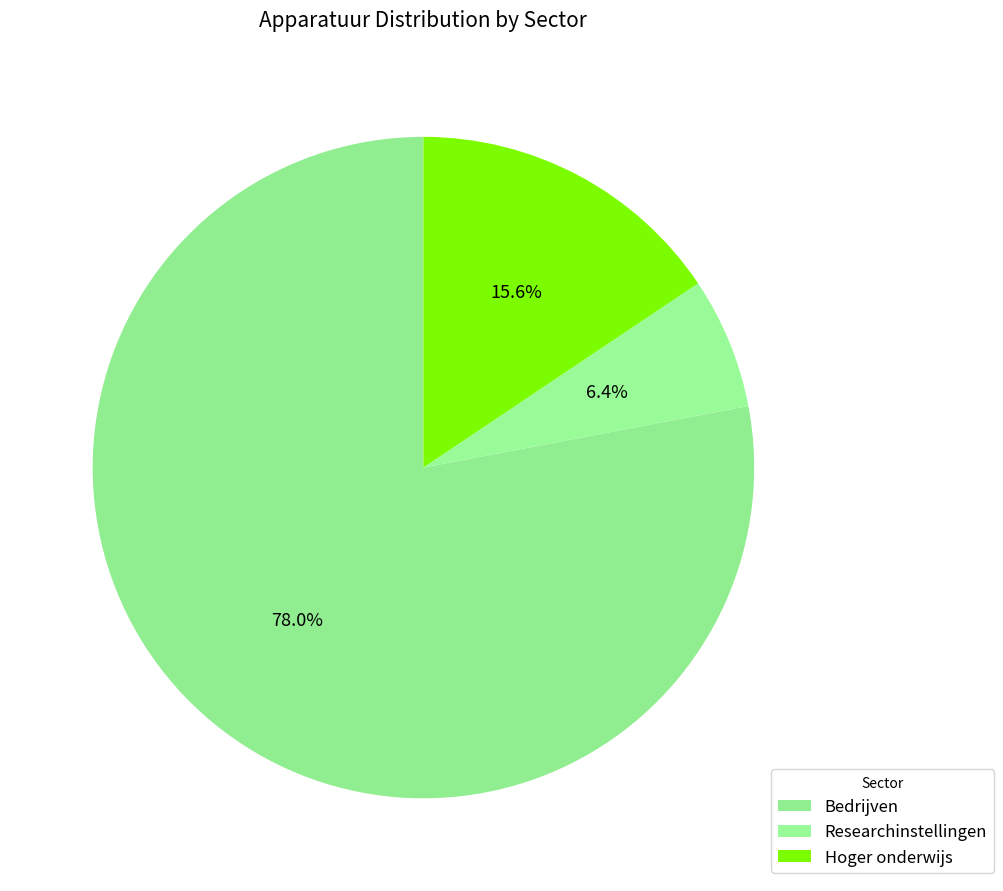

How many slices are in this pie chart?

3